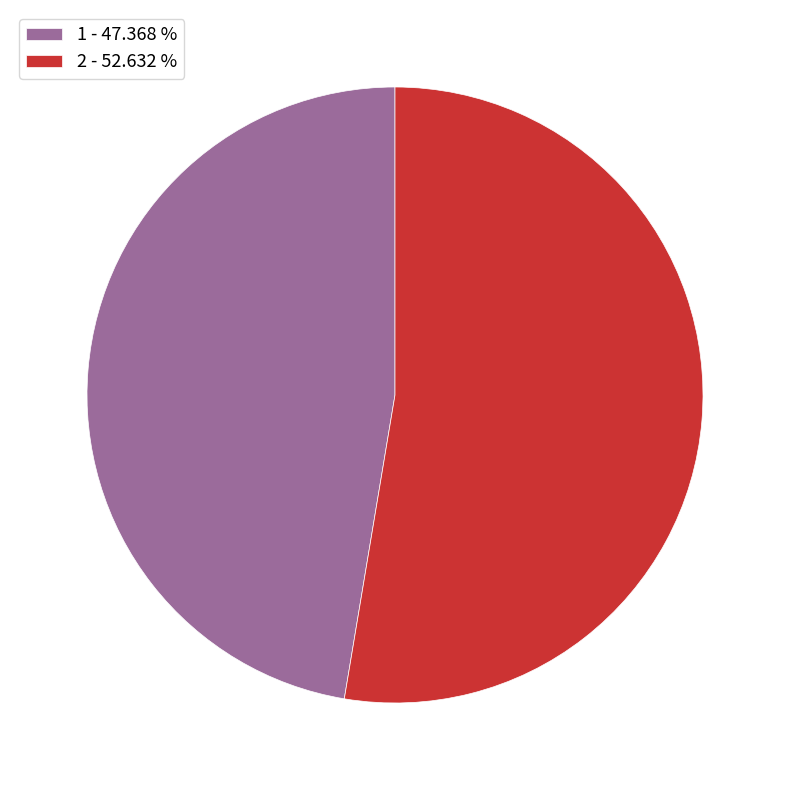

Does 1 - 47.368 % represent more than half of the total?

No